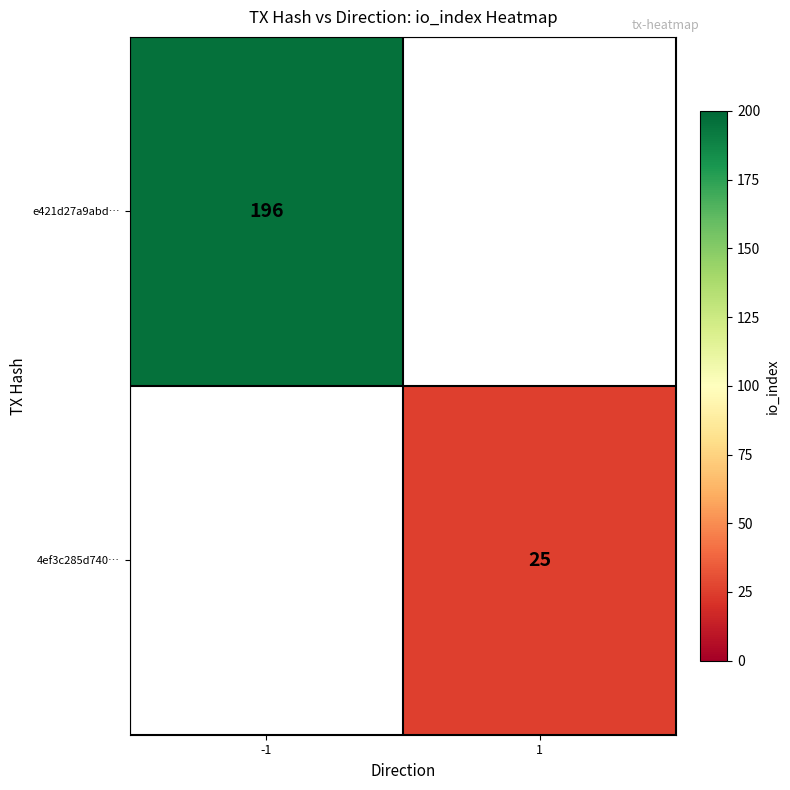

What is the minimum value shown in the chart?

25.0